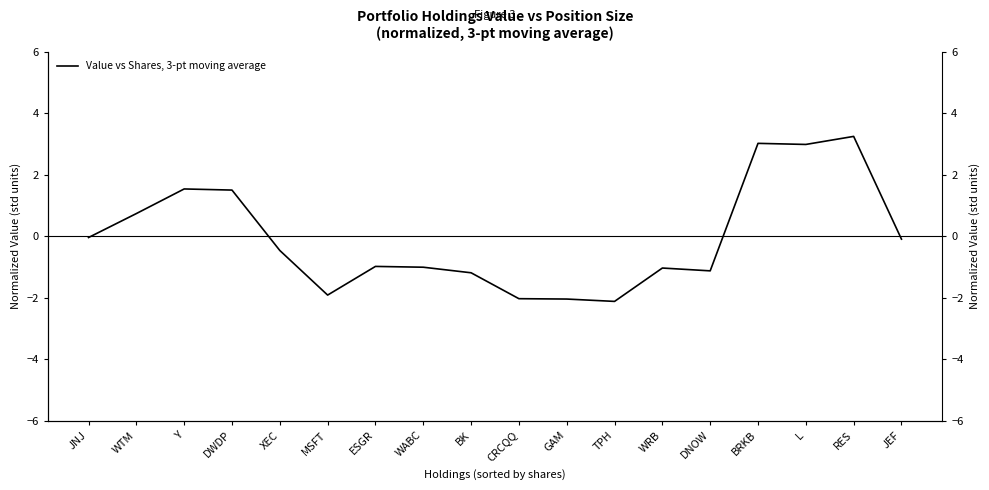

Where is the first local maximum?

Y